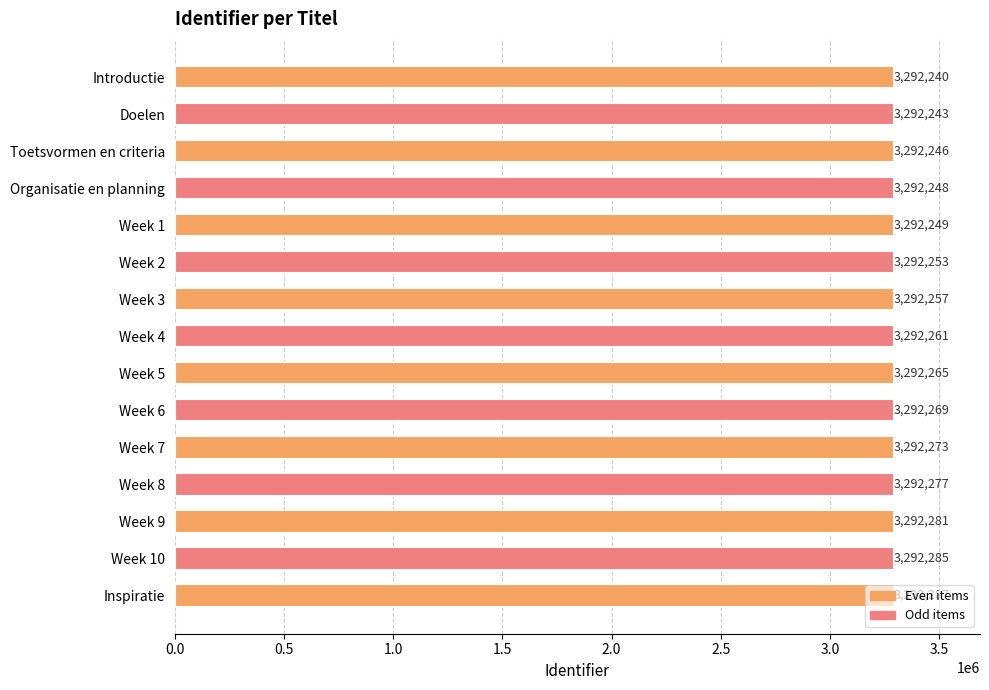

What is the label of the 6th bar from the bottom?

Week 6